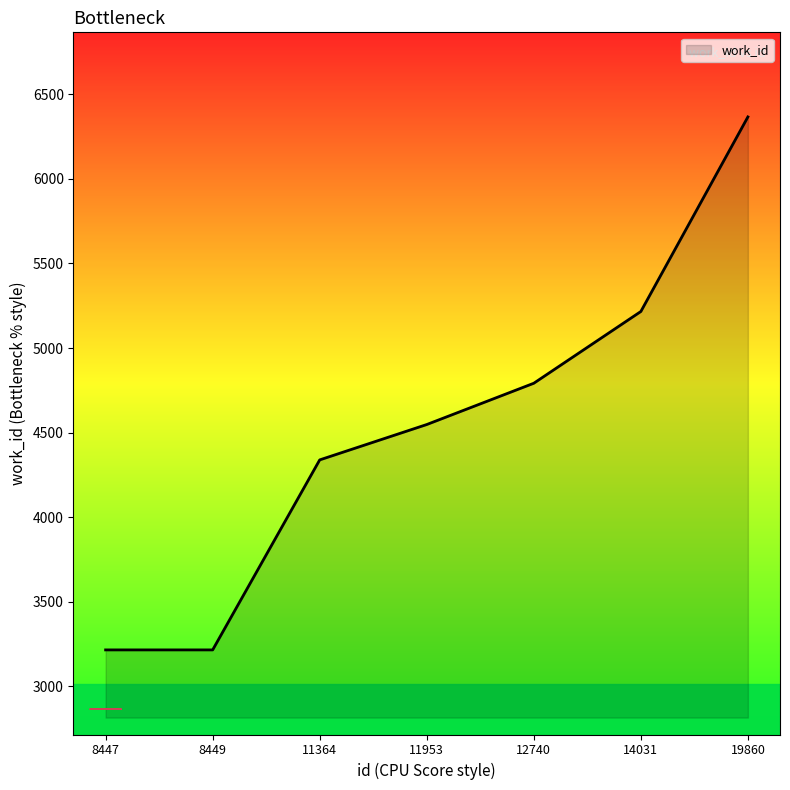

Is it true that the value at 8449 is 1517?

False